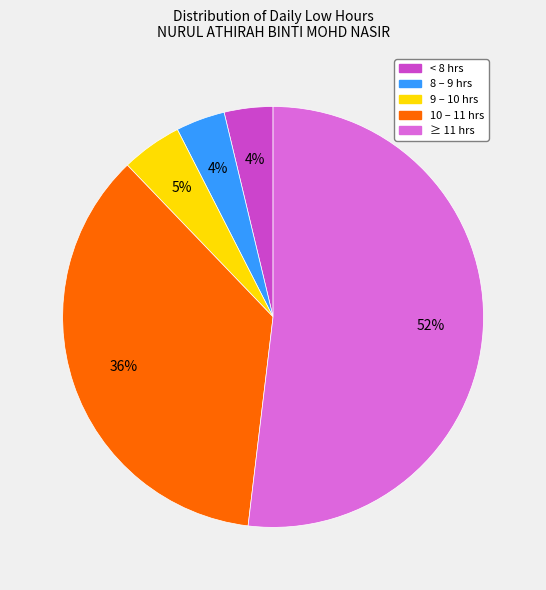

To the nearest percent, what is the difference between the largest and smallest slice percentages?

48%